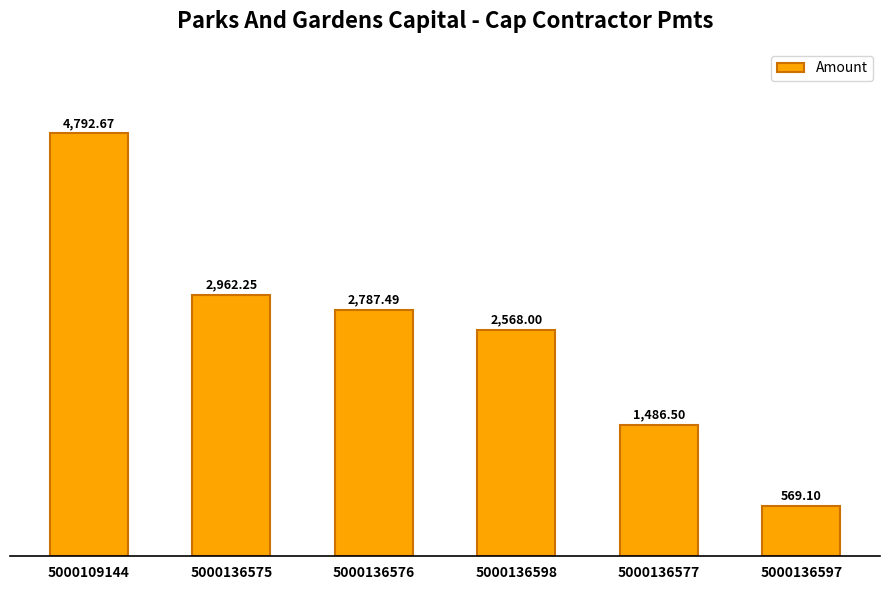

List the labels in order of value, smallest first.

5000136597, 5000136577, 5000136598, 5000136576, 5000136575, 5000109144